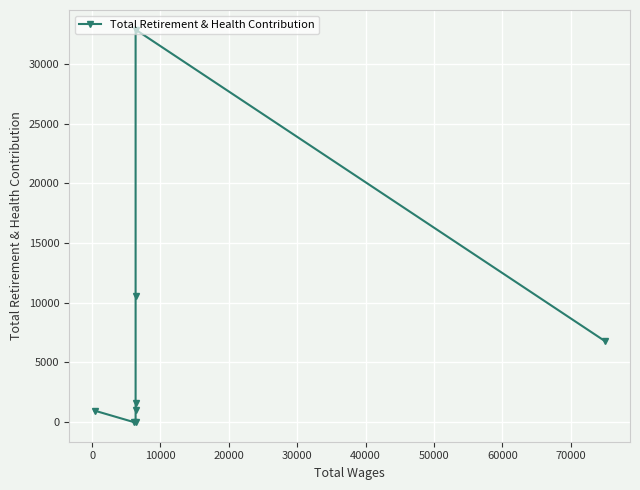

The value at −10000 is 1490. True or false?

False